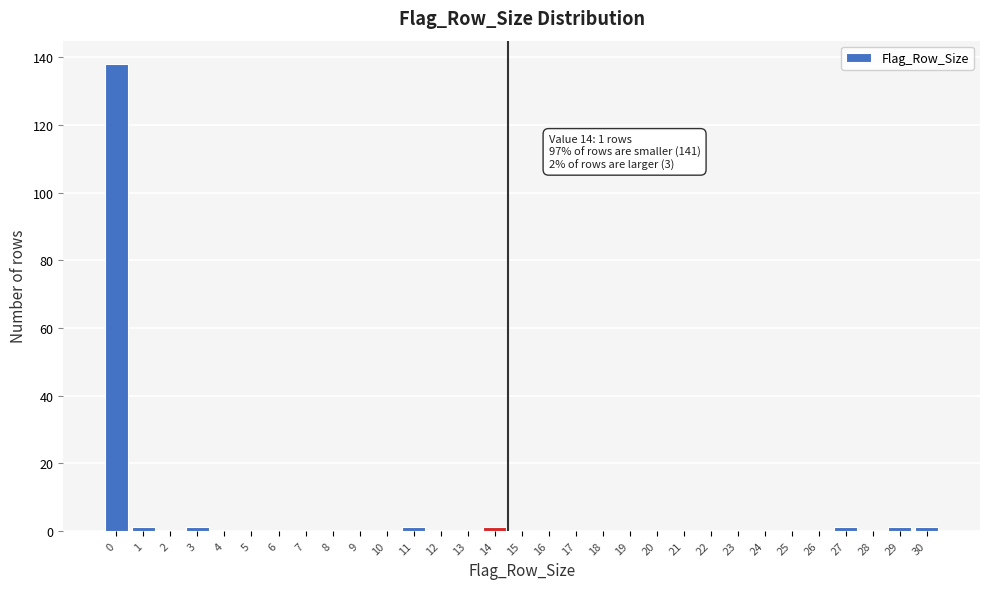

What is the sum of all values?

145